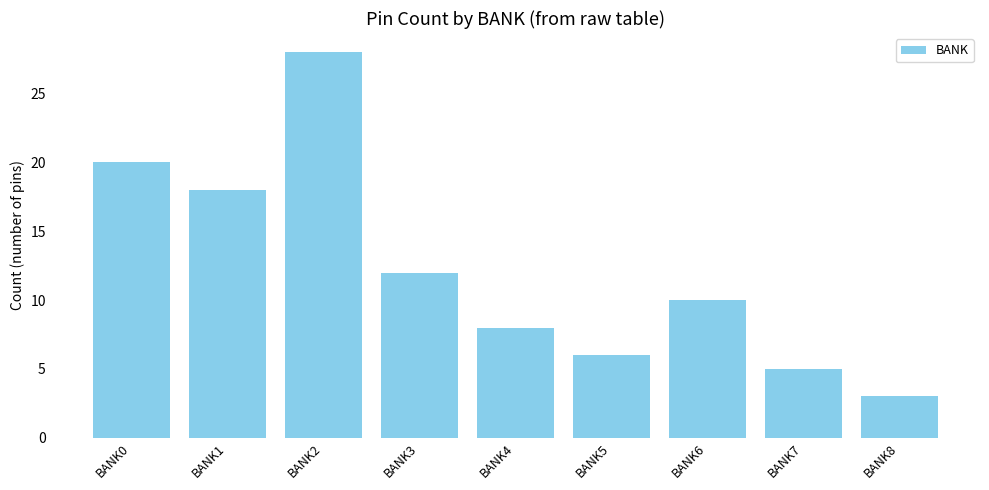

List the labels in order of value, smallest first.

BANK8, BANK7, BANK5, BANK4, BANK6, BANK3, BANK1, BANK0, BANK2